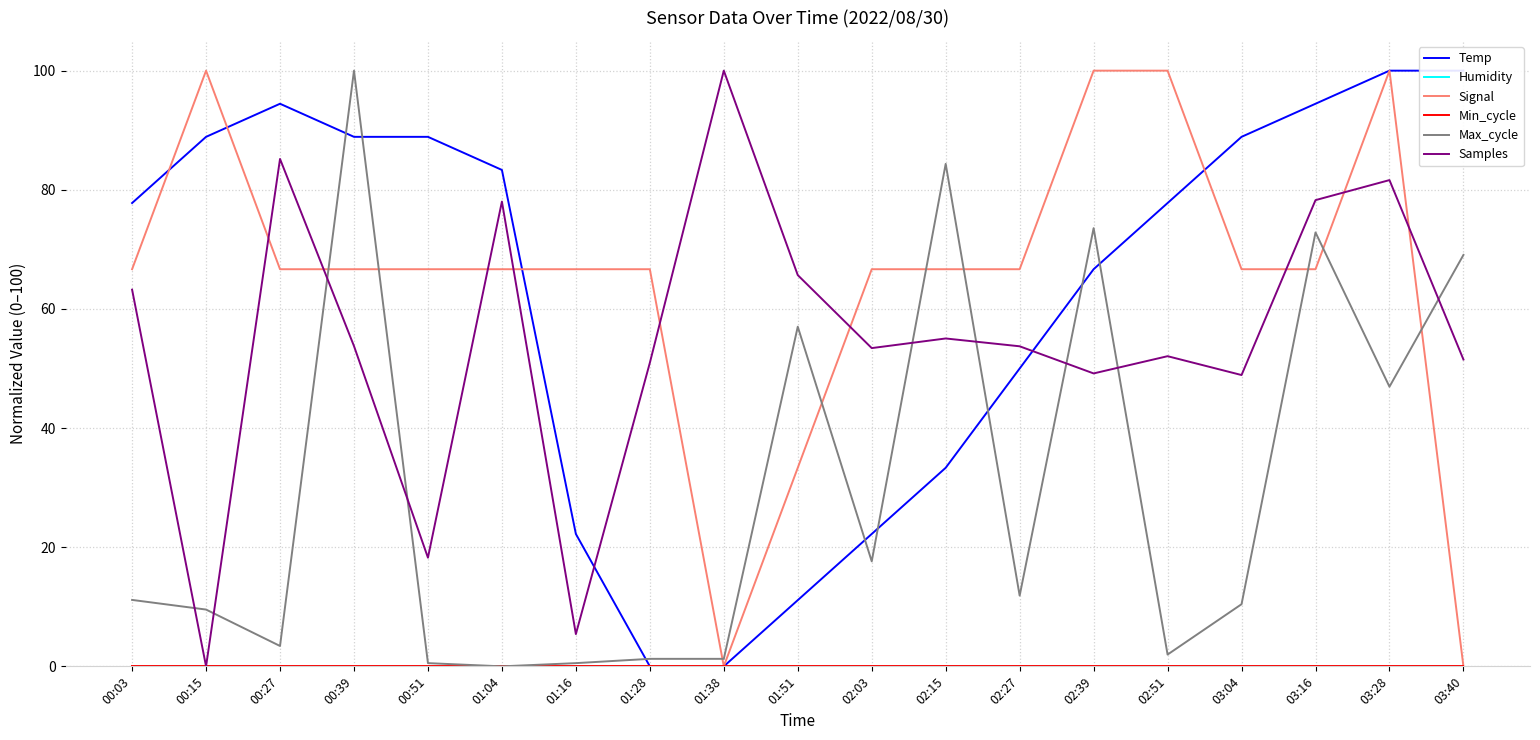

How many lines are shown in the chart?

6